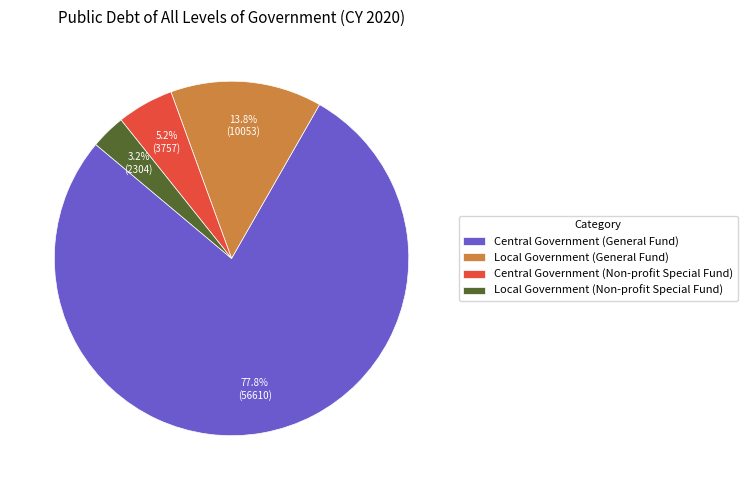

Which has a higher value, Local Government (Non-profit Special Fund) or Local Government (General Fund)?

Local Government (General Fund)